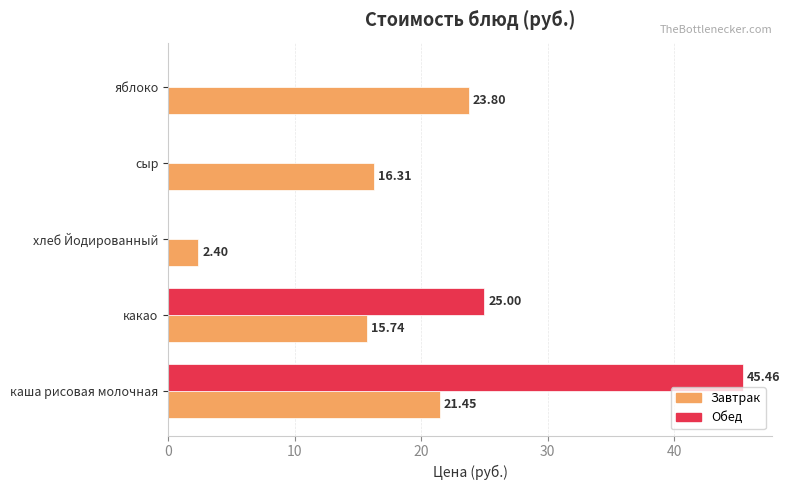

What is the sum of the Завтрак values at какао and хлеб Йодированный?

18.1